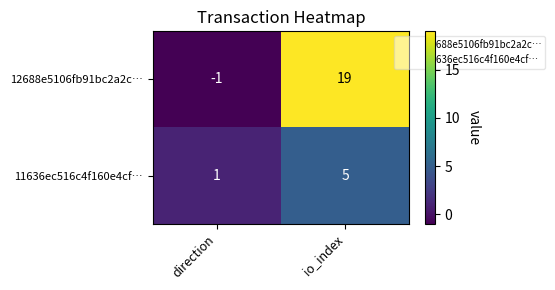

Which category has the lowest value across all series?

direction